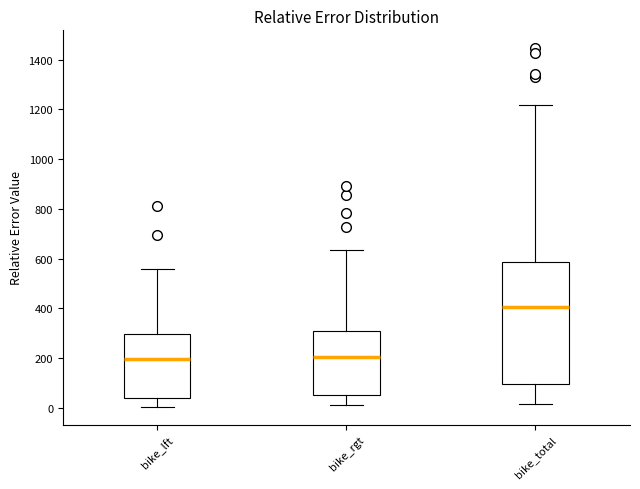

Which box is the tallest, from its lower edge to its upper edge?

bike_total